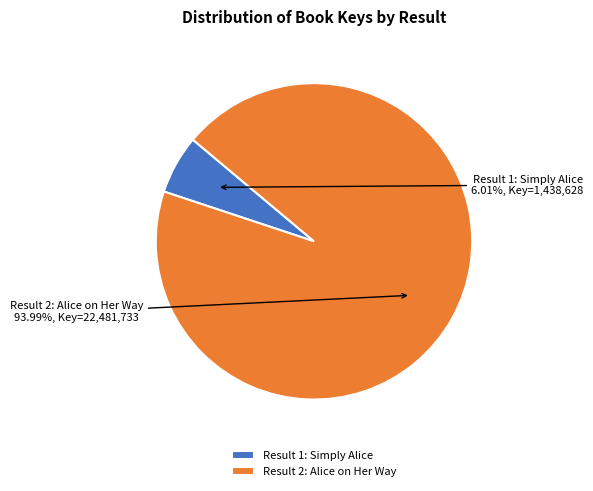

Between Result 1: Simply Alice and Result 2: Alice on Her Way, which is larger?

Result 2: Alice on Her Way